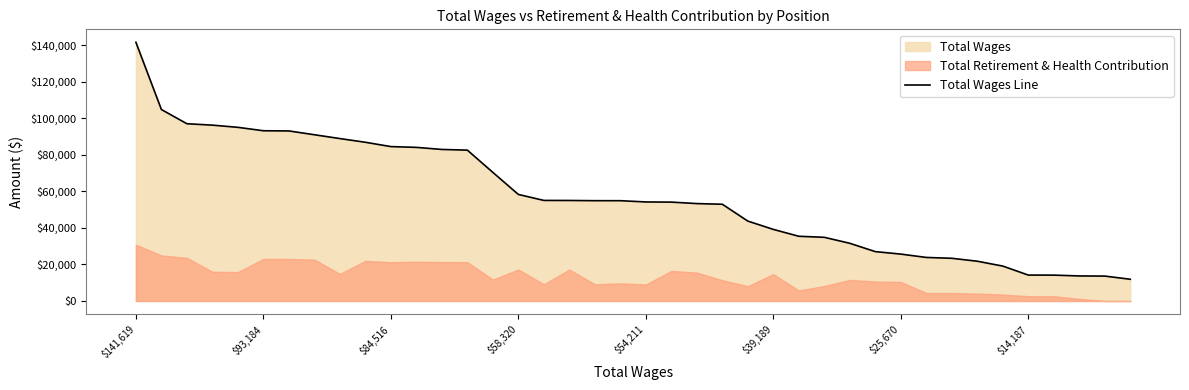

True or false: the data shows 141619 at $141,619.

True